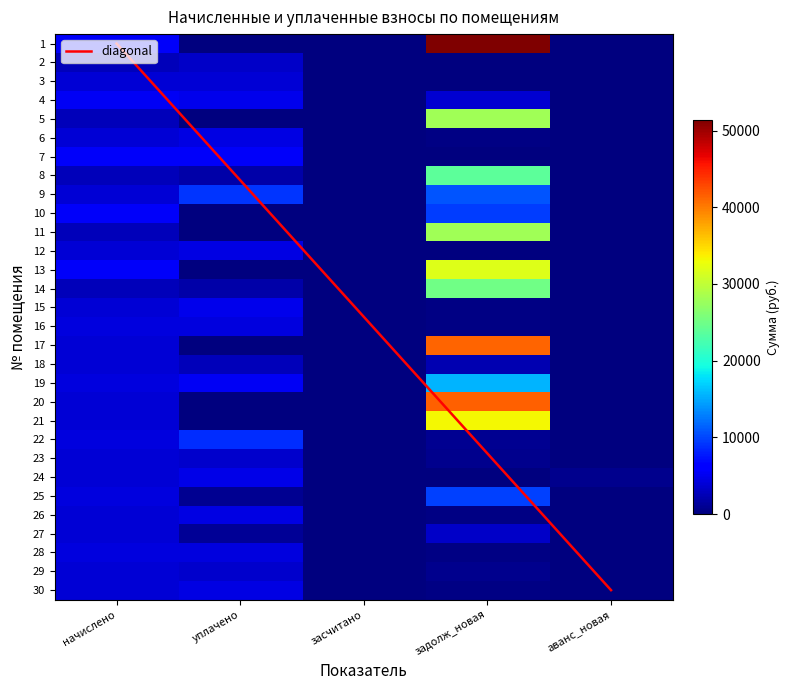

What is the difference between the maximum and second lowest values in the 9 series?

10652.0